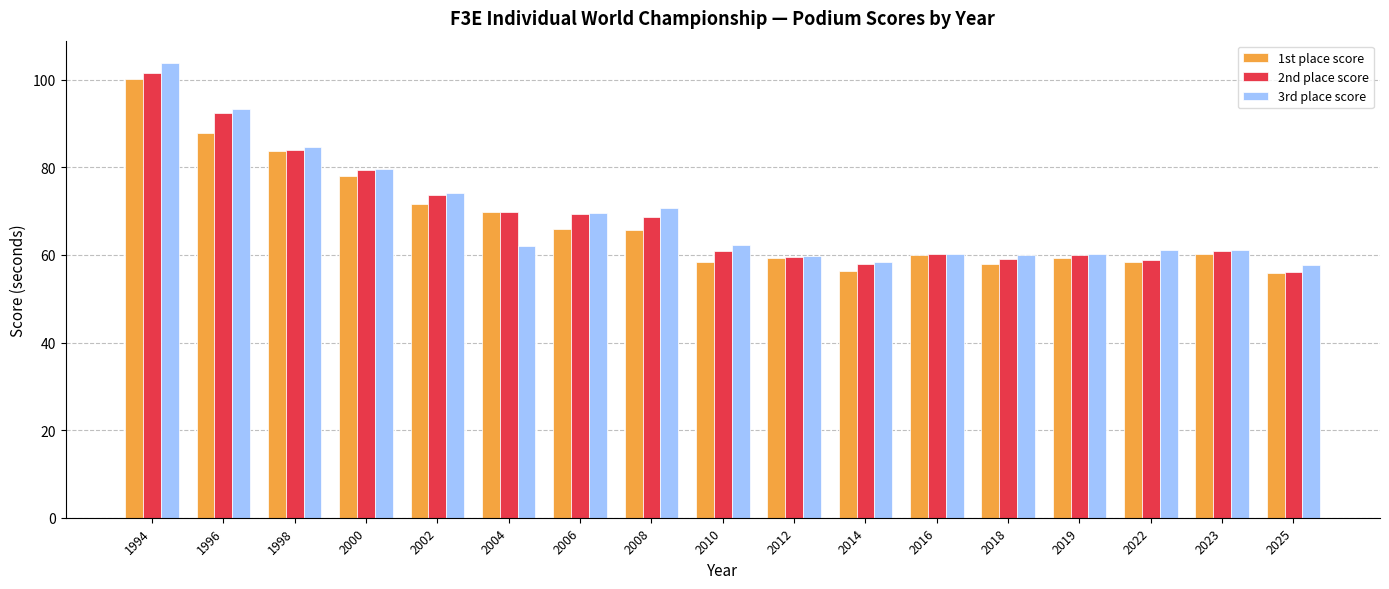

Where is 1st place score nearest to the value 78?

2000